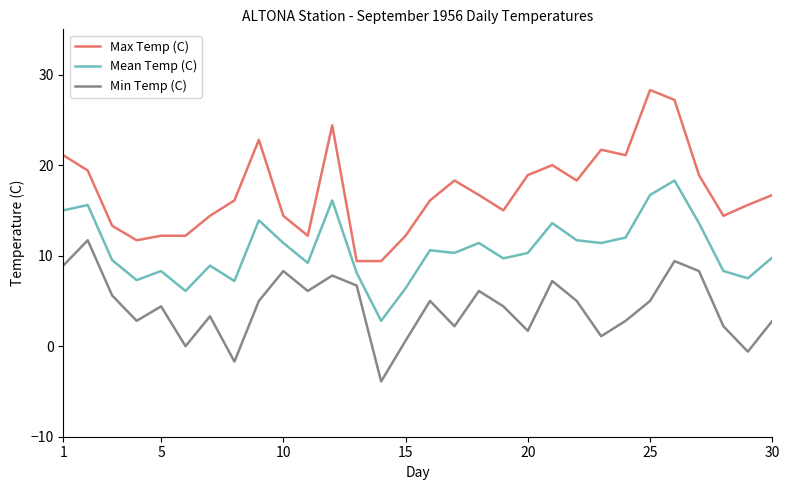

Which series has the largest range (max minus min)?

Max Temp (C)